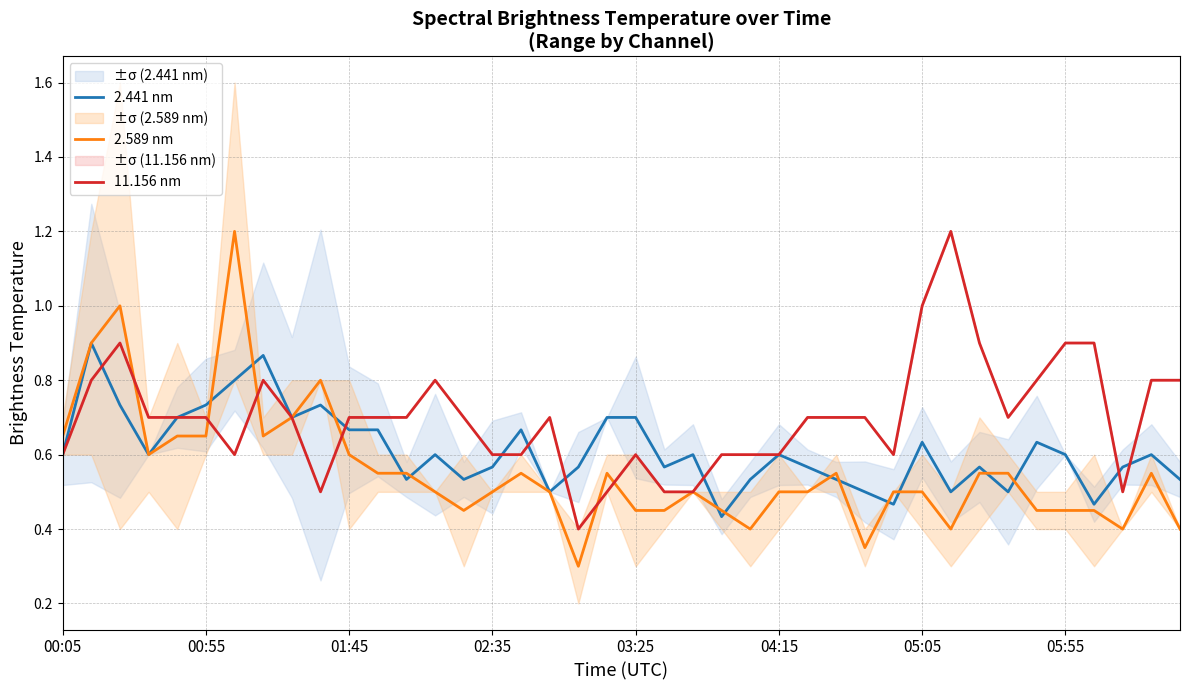

What is the smallest value displayed?

0.3